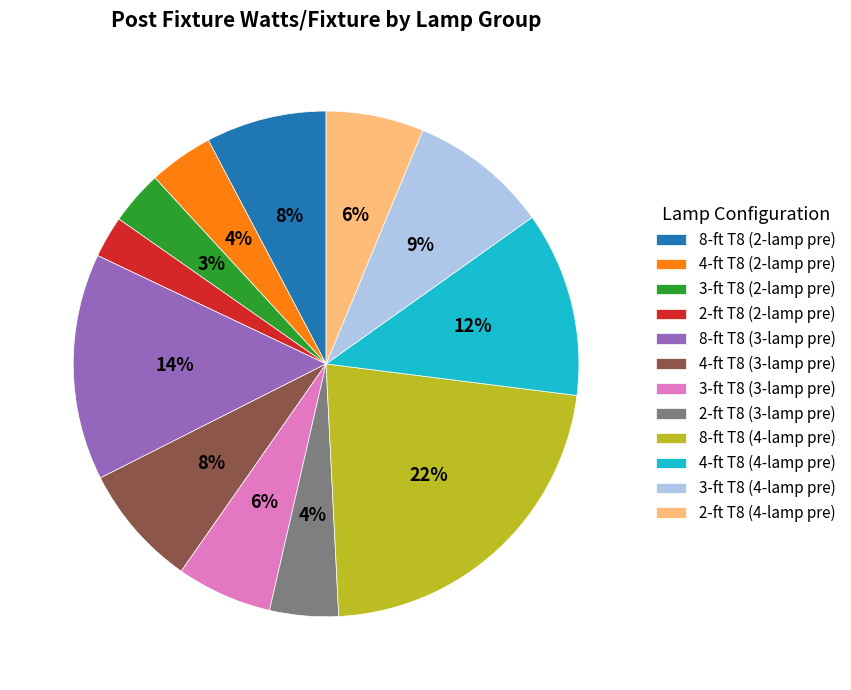

Combined, do 3-ft T8 (3-lamp pre) and 8-ft T8 (2-lamp pre) account for over 50%?

No